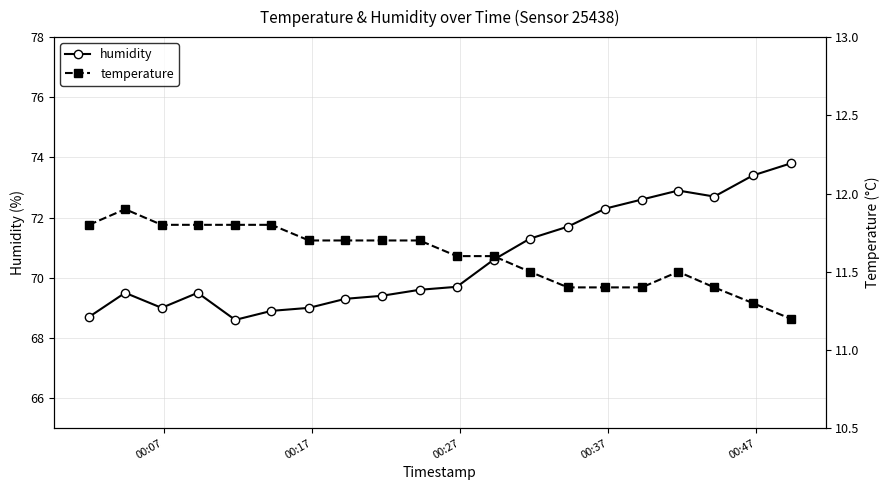

How many interior local peaks does the temperature series have?

2